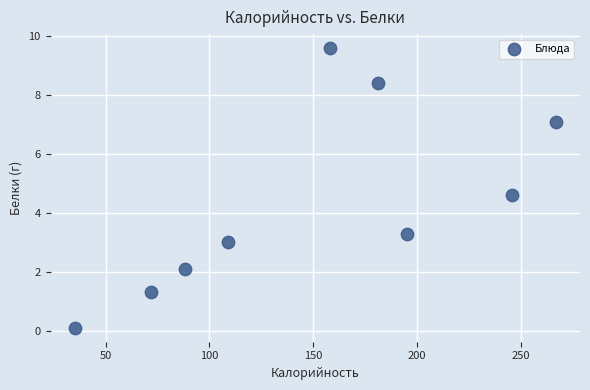

What is the range of Y values (max minus min)?

9.5